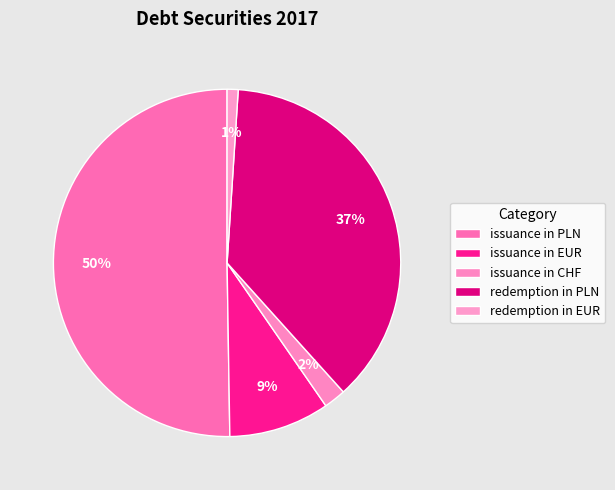

To the nearest percent, what is the average slice percentage?

20%